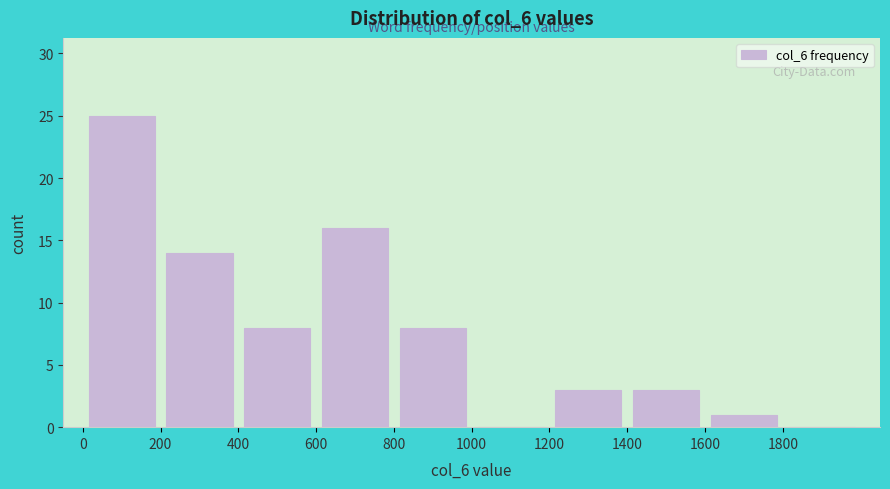

What is the height of the bar covering 0 to 200 on the x-axis? The values are not printed on the chart, so give them approximately, as read against the axis.

25